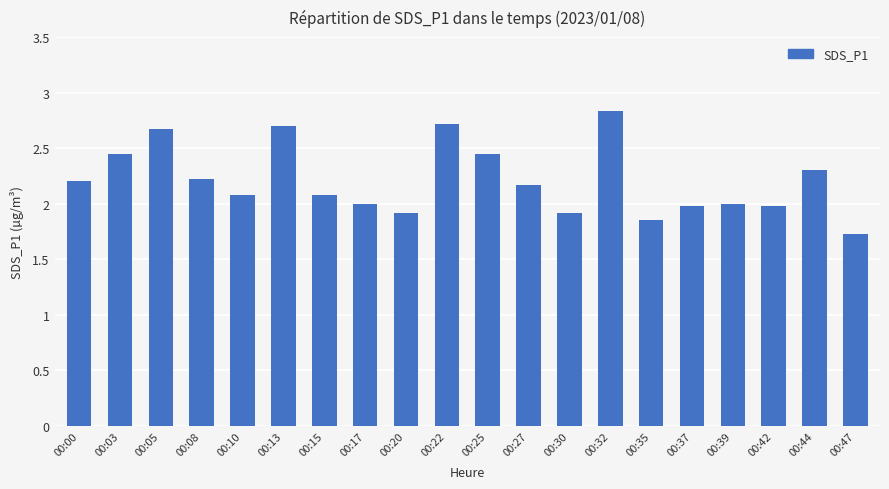

What is the sum of the values at 00:00 and 00:30?

4.1